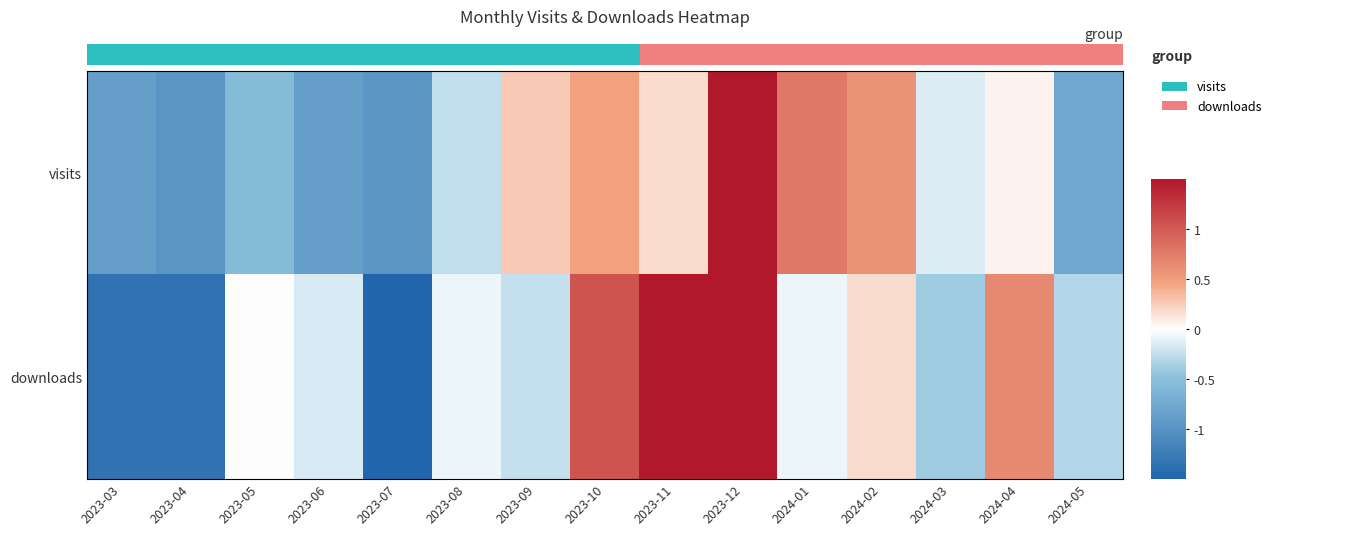

What is the difference between the highest and lowest values at 2023-10?

0.6